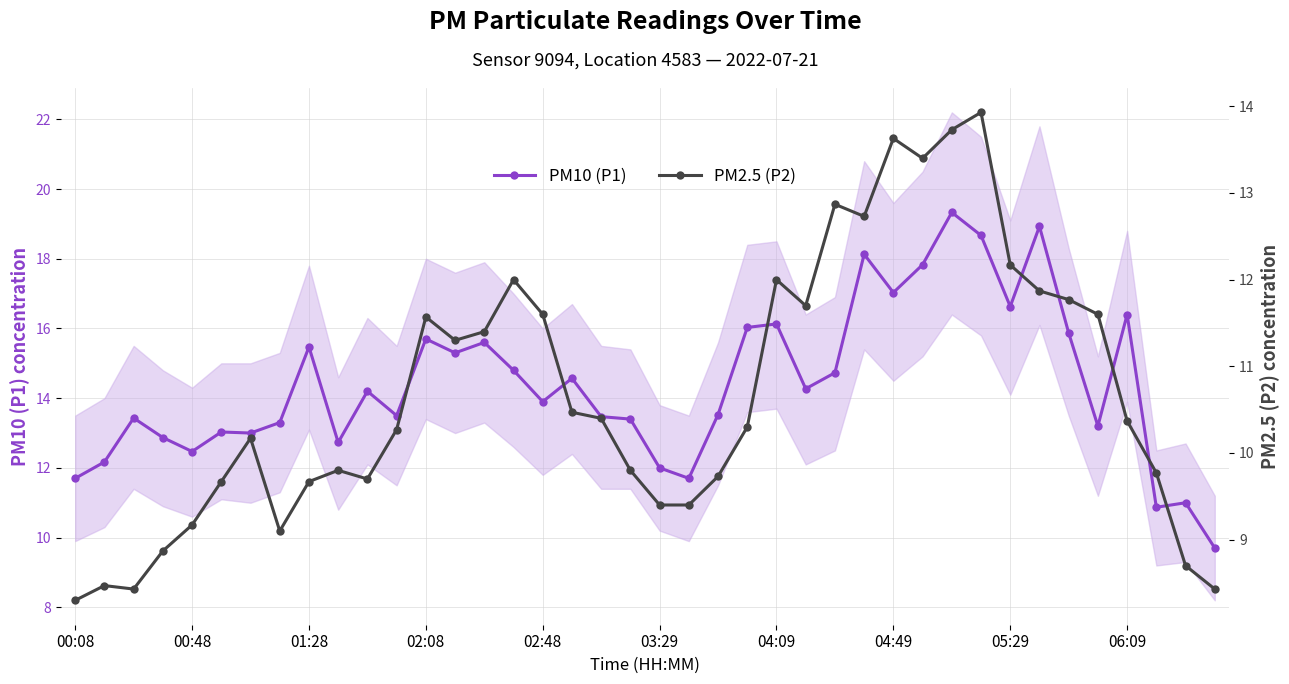

At how many categories does at least one series exceed 14?

20